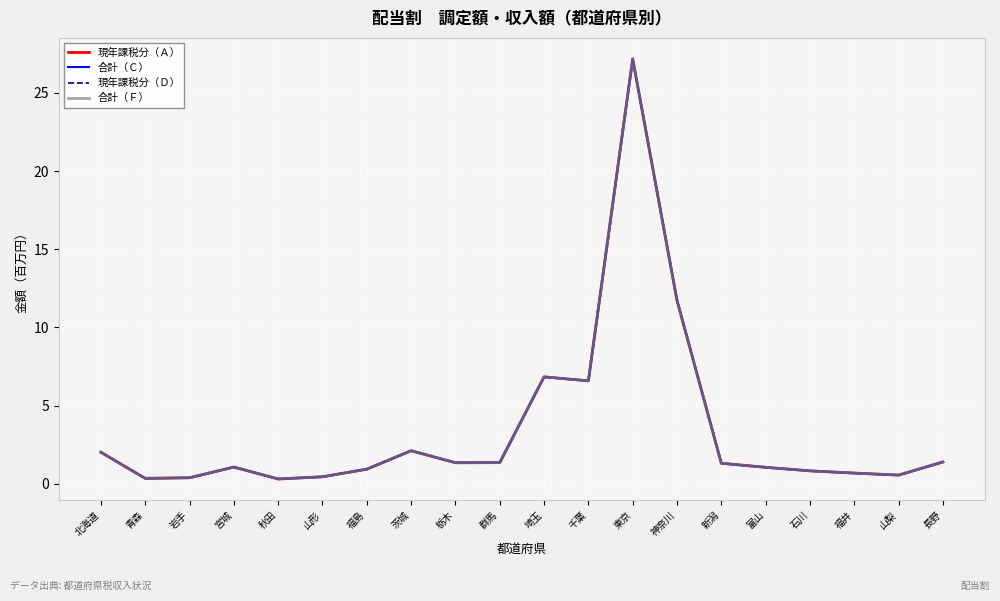

Is it true that 現年課税分（Ａ） equals 3.7 at 千葉?

False